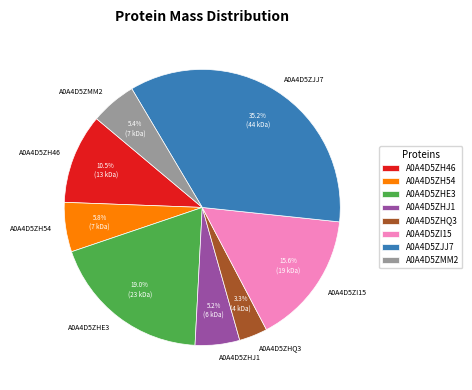

What is the total percentage of A0A4D5ZI15 and A0A4D5ZH54?

21.4%